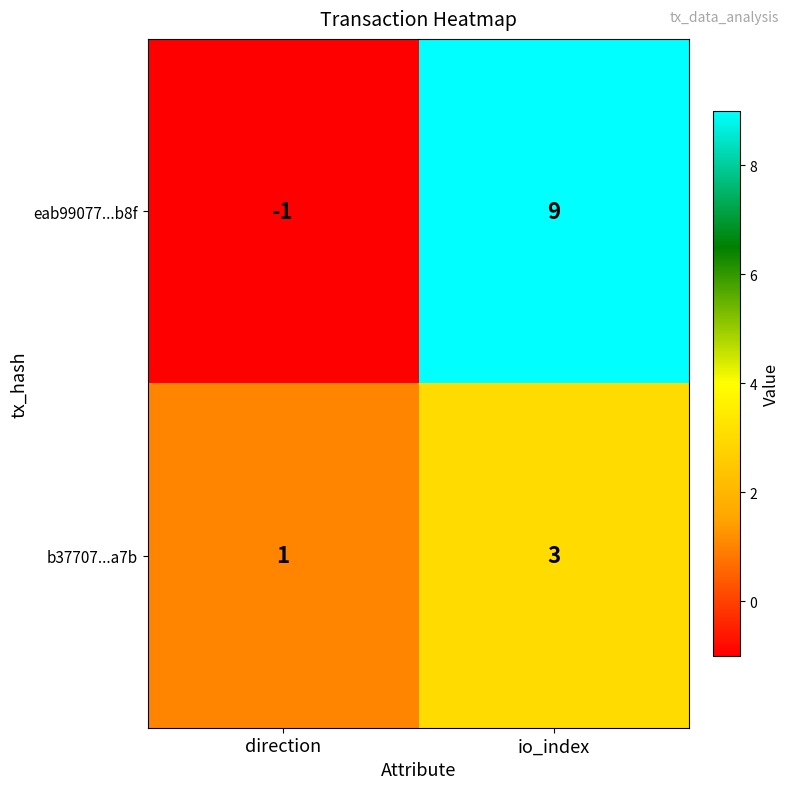

What is the total value across all series at io_index?

12